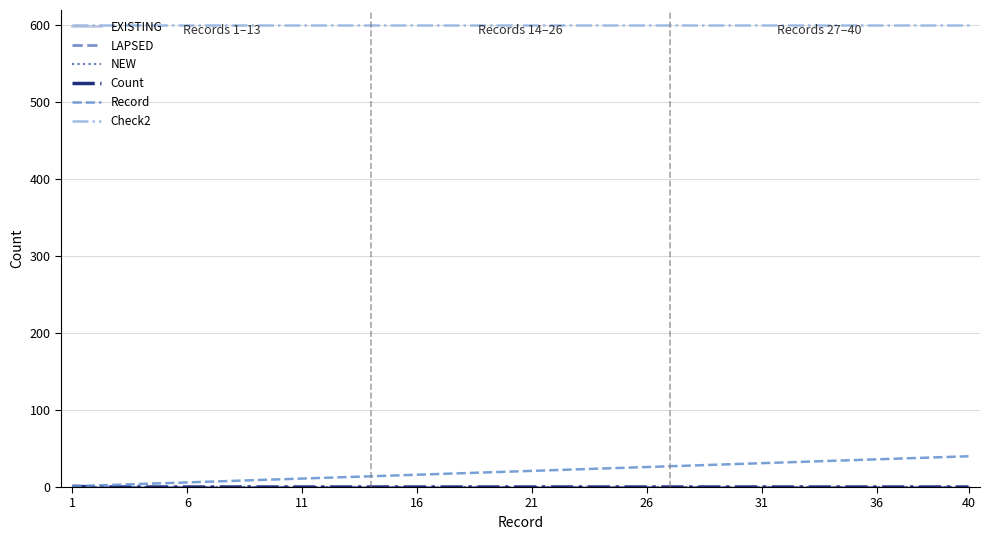

Does the chart have visible grid lines?

Yes